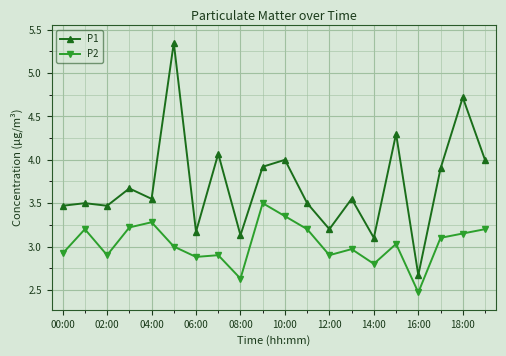

True or false: P1 and P2 cross at least once.

False